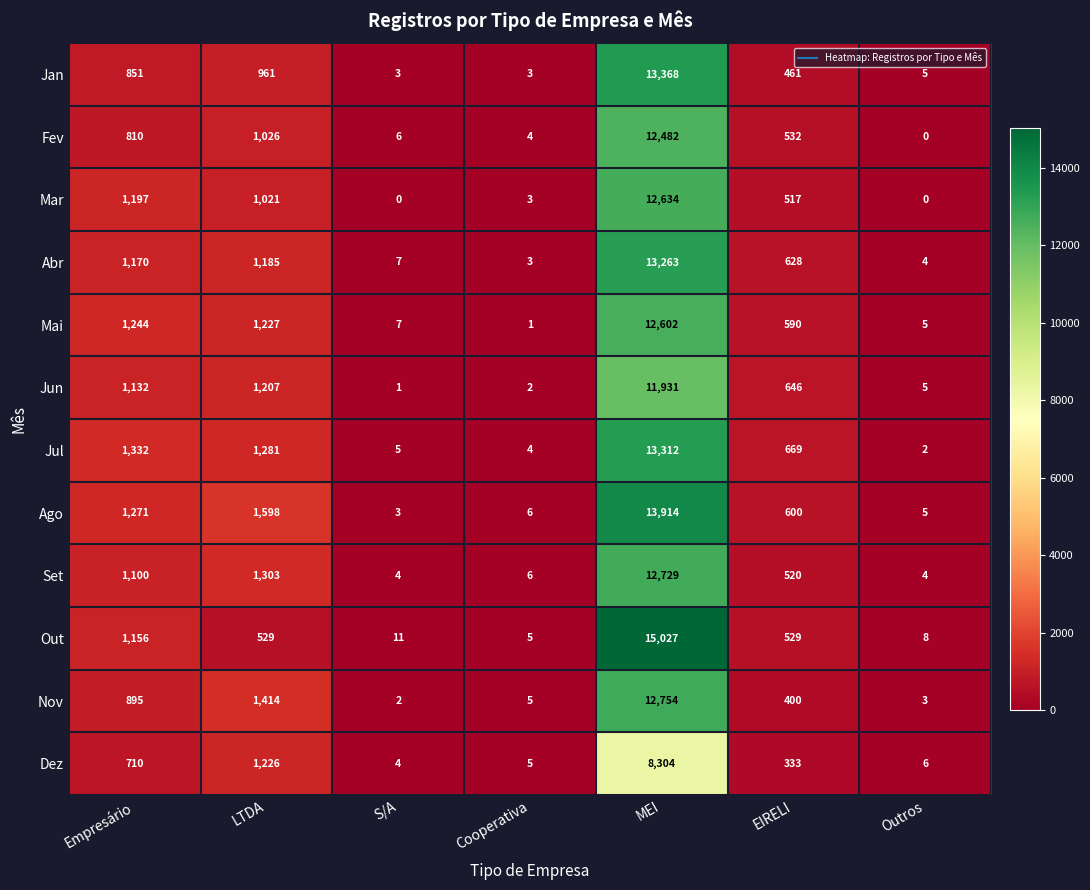

At how many categories does at least one series exceed 372?

4